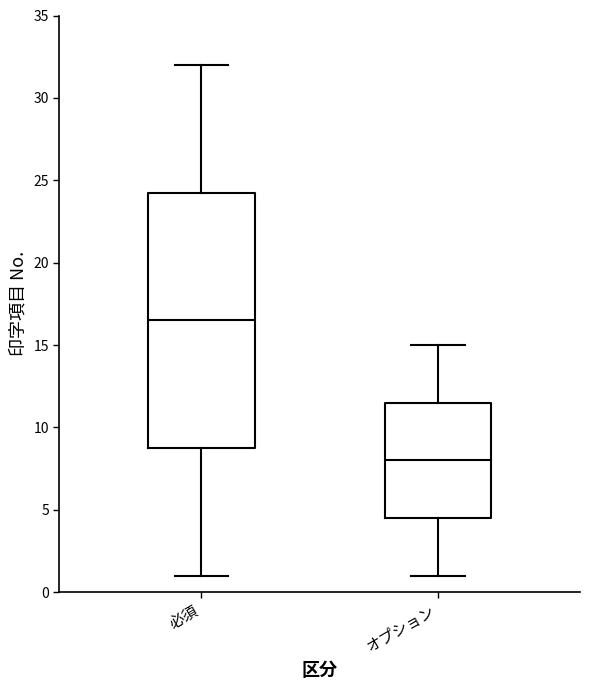

Reading left to right, transcribe this box plot: for each box, give where its median line is, the range the box spans, and where its two whiskers end, as read against the y-axis. The values are not printed on the chart, so give them approximately, as read against the axis.

必須: median 16.5, box 9.0 to 24.5, whiskers 1.0 to 32.0
オプション: median 8.0, box 4.5 to 11.5, whiskers 1.0 to 15.0